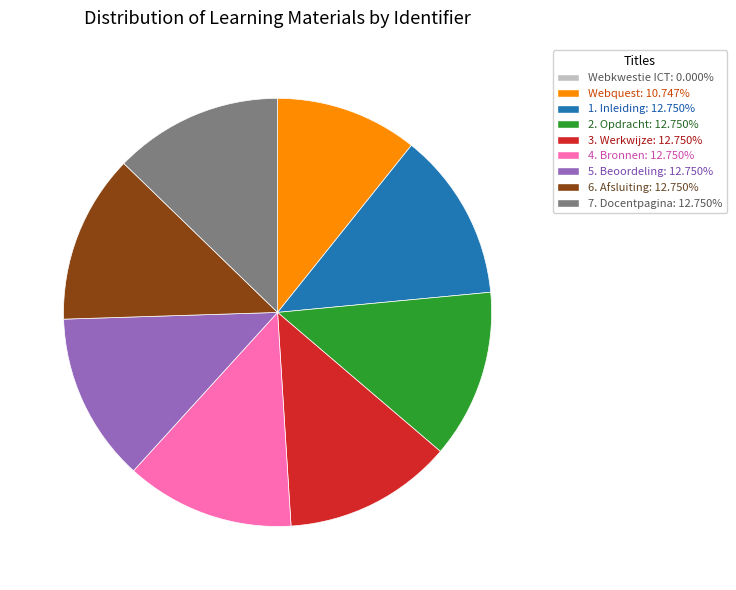

The 7. Docentpagina slice represents 6% of the pie. True or false?

False